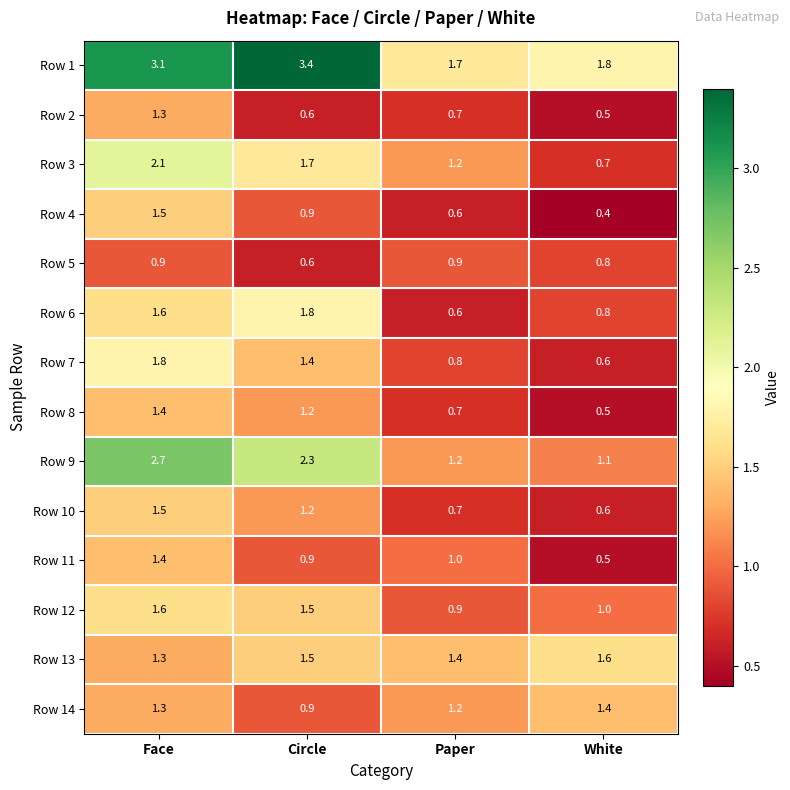

At which category does the chart reach its peak across all series?

Circle